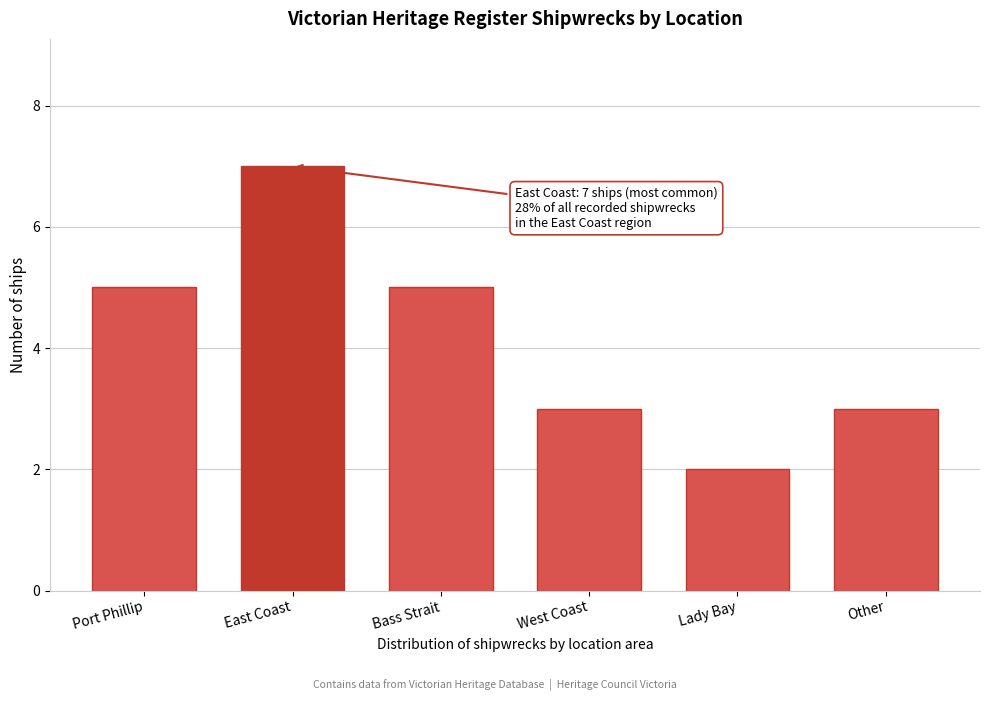

Reading left to right, transcribe all the data shown in this chart.

5	7	5	3	2	3